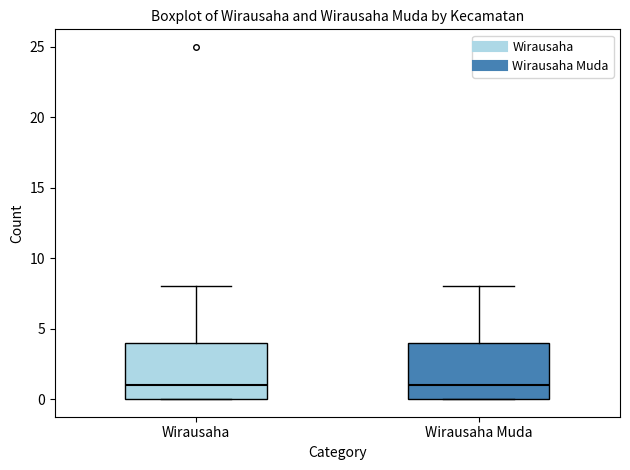

Where is the lower edge of the box for Wirausaha on the y-axis? The values are not printed on the chart, so give them approximately, as read against the axis.

0